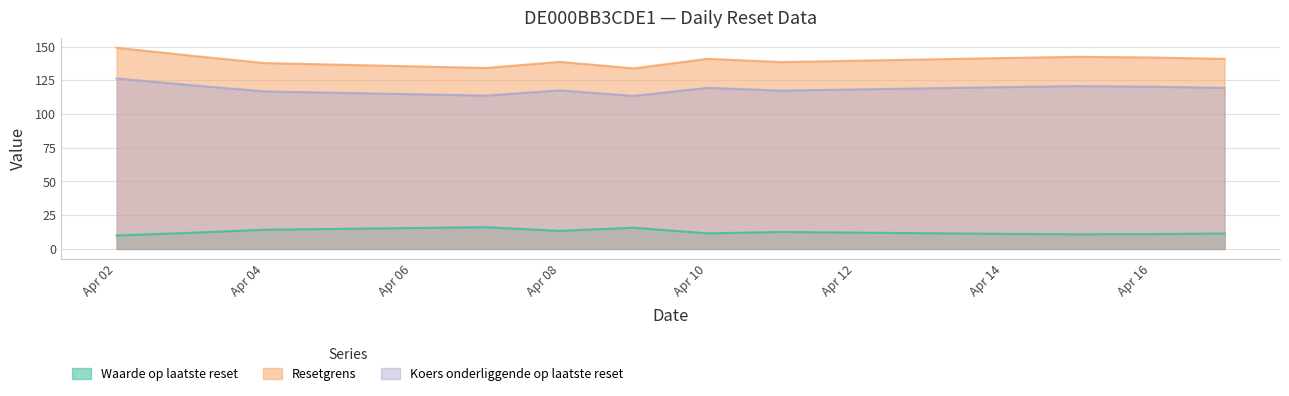

How many interior local peaks does the Koers onderliggende op laatste reset series have?

3